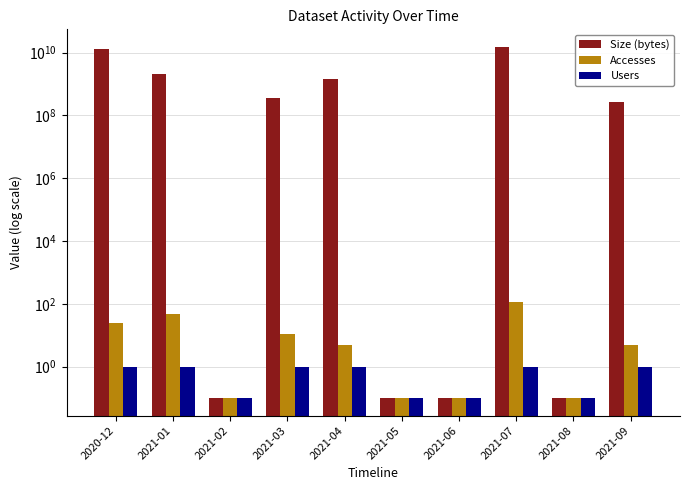

Which has a higher value, 2021-03 or 2021-02?

2021-03